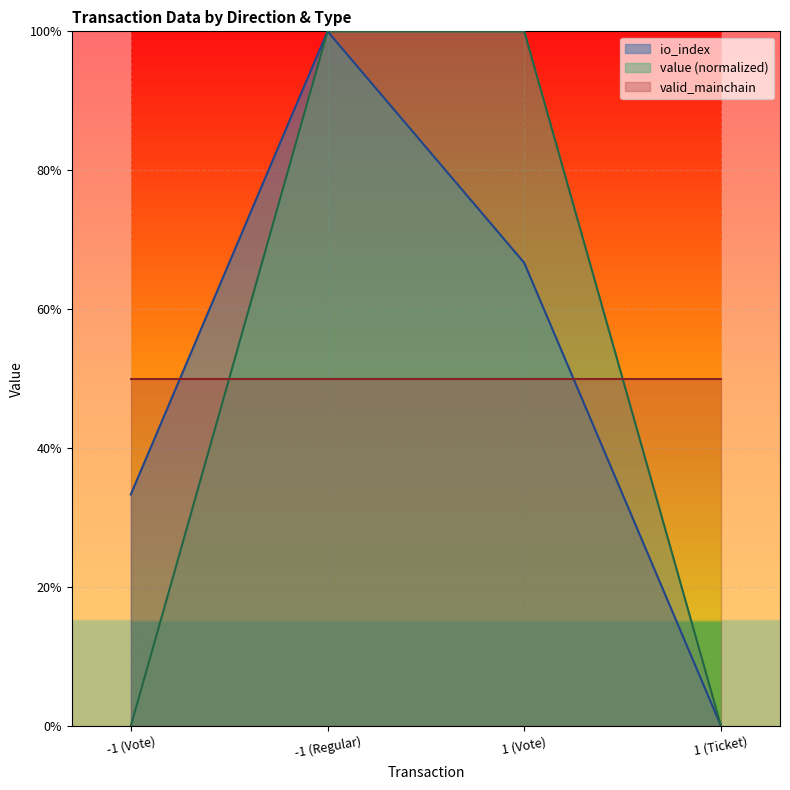

What is the sum of all value values?

2.0